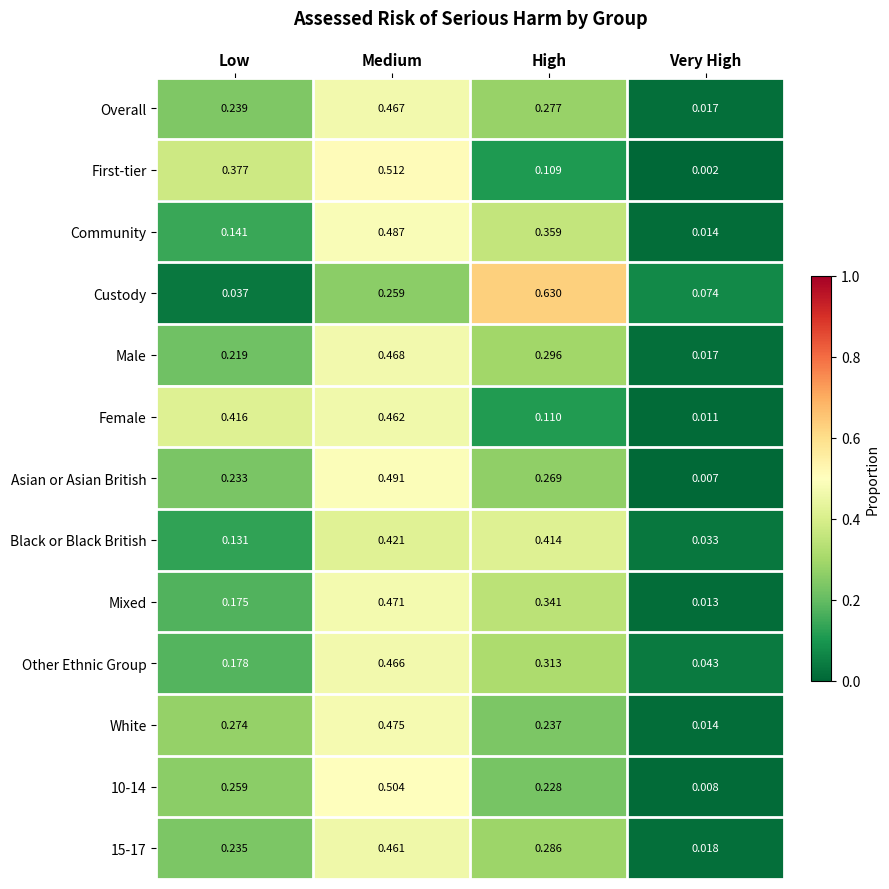

Which series has the widest spread of values?

Custody